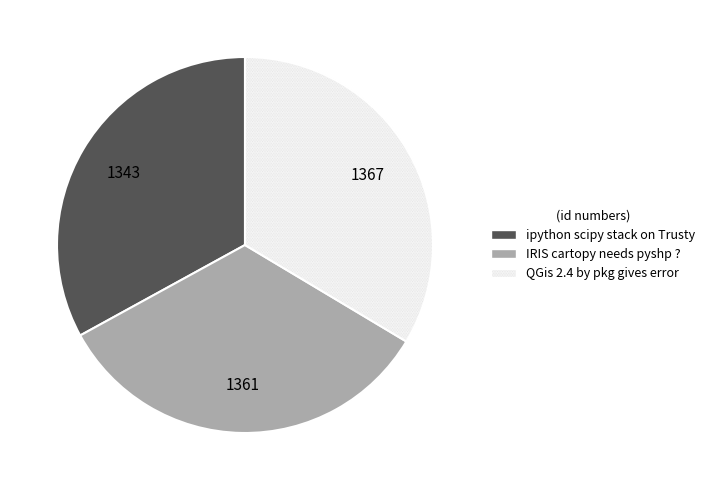

How many segments does this pie chart have?

3